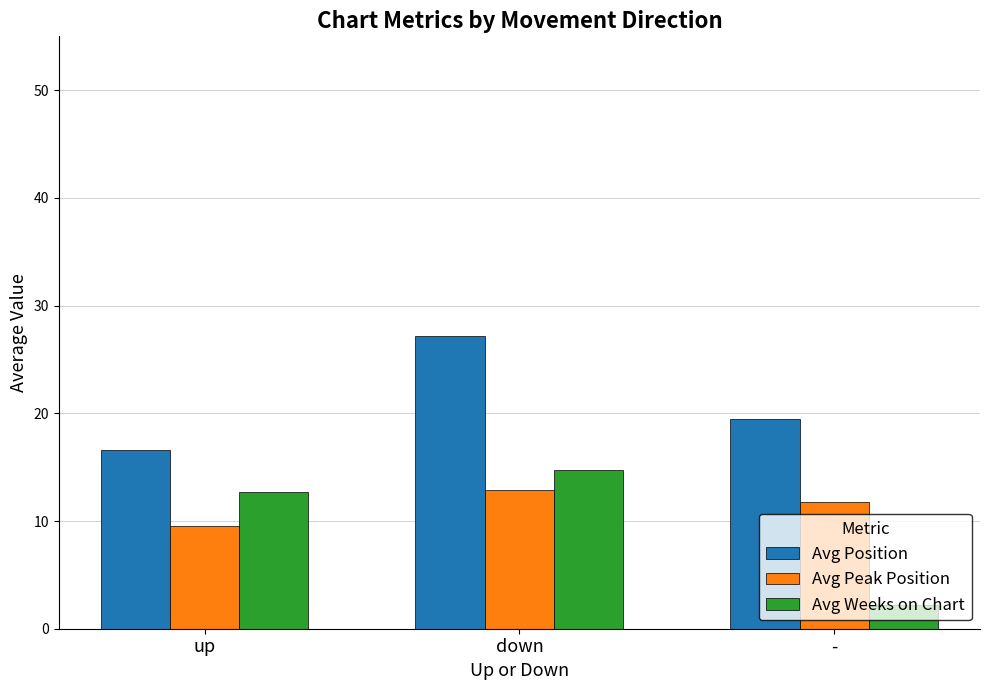

The Avg Position series shows 23.1 at up. True or false?

False